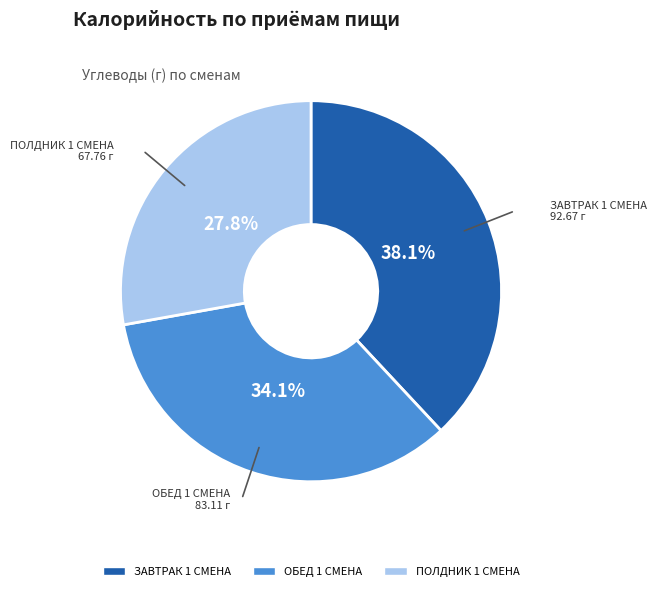

Do ЗАВТРАК 1 СМЕНА and ОБЕД 1 СМЕНА together represent more than half of the pie?

Yes